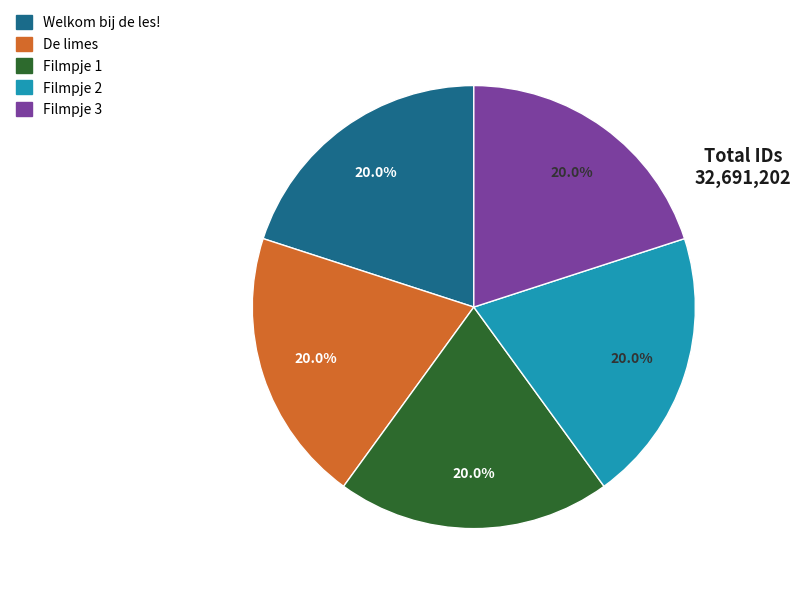

What is the ratio of the value at Filmpje 1 to the value at Filmpje 2?

1.0